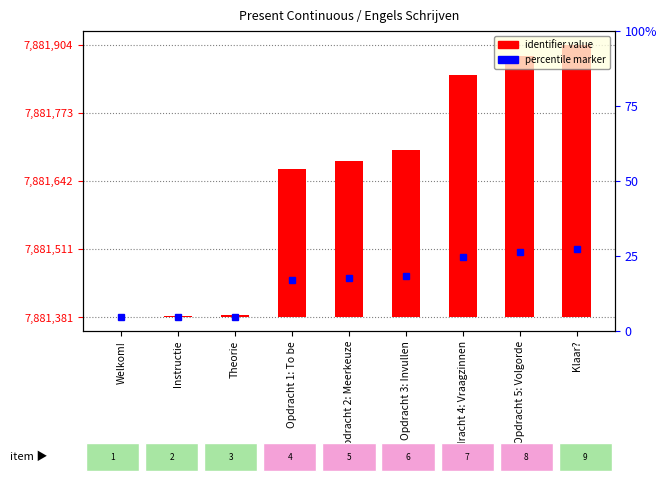

What is the label of the 9th bar from the left?

Klaar?